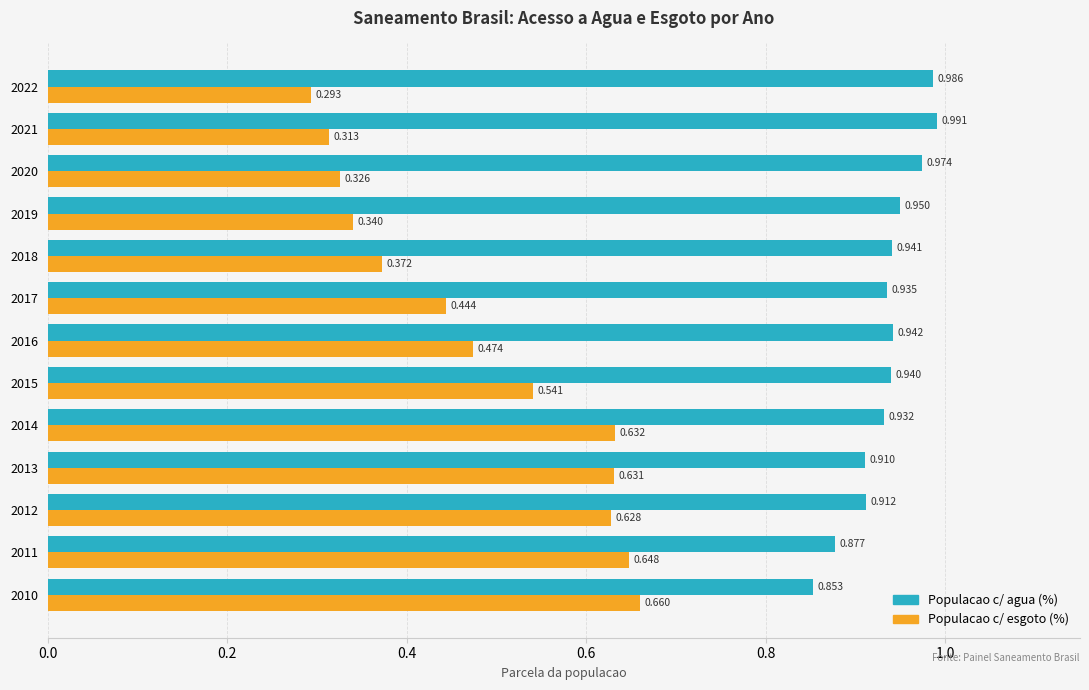

Rank the series at 2017 from highest to lowest value.

Populacao c/ agua (%), Populacao c/ esgoto (%)